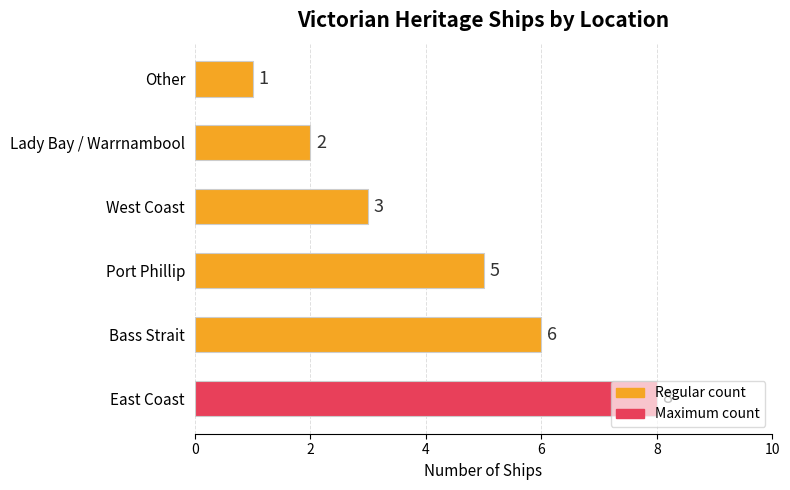

Count the values in the range 2 to 6.

4